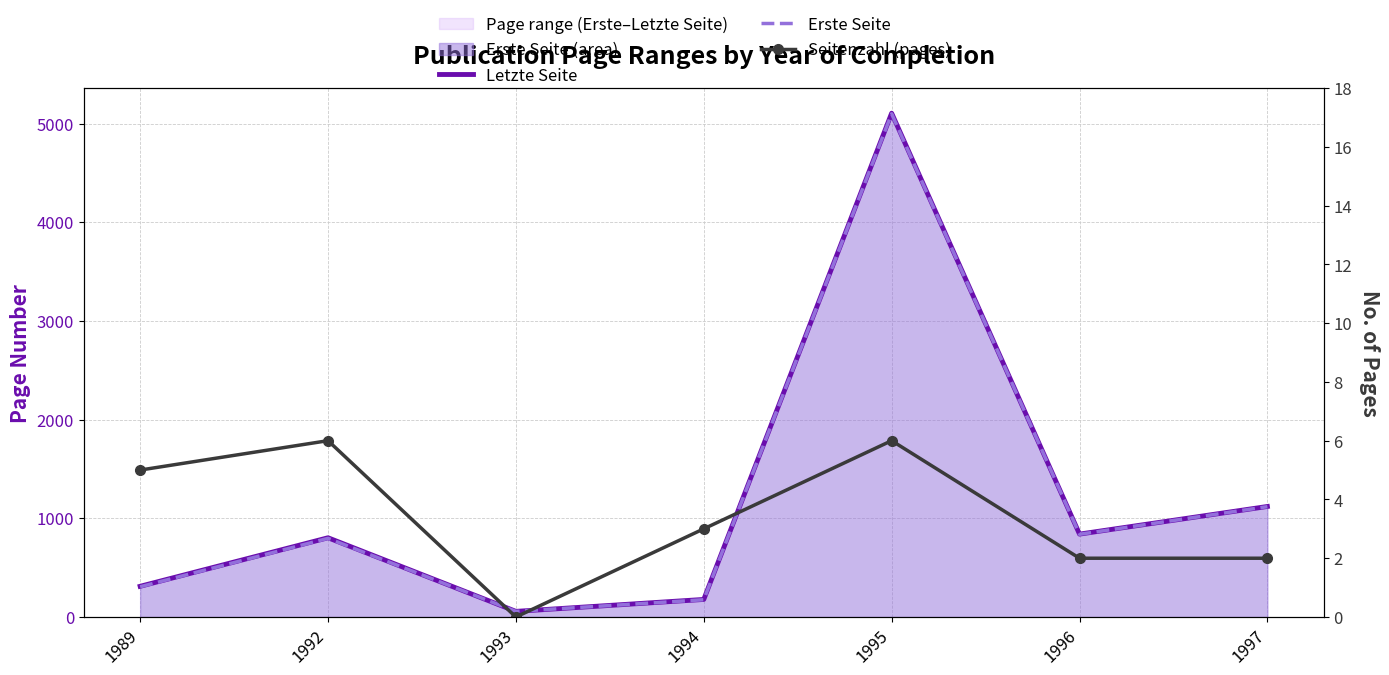

True or false: Seitenzahl (pages) and Letzte Seite cross at least once.

False